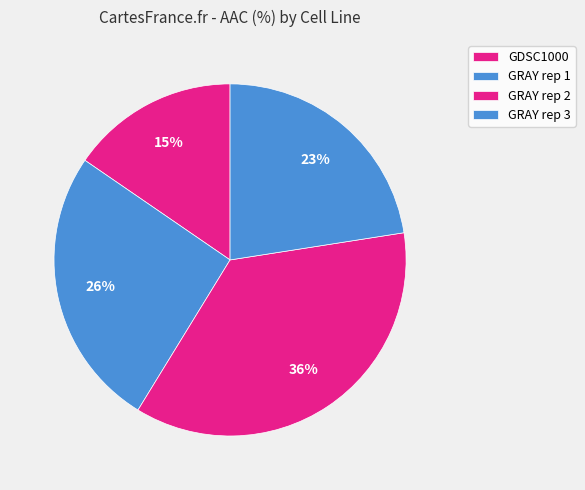

To the nearest percent, what is the difference between the largest and smallest slice percentages?

21%